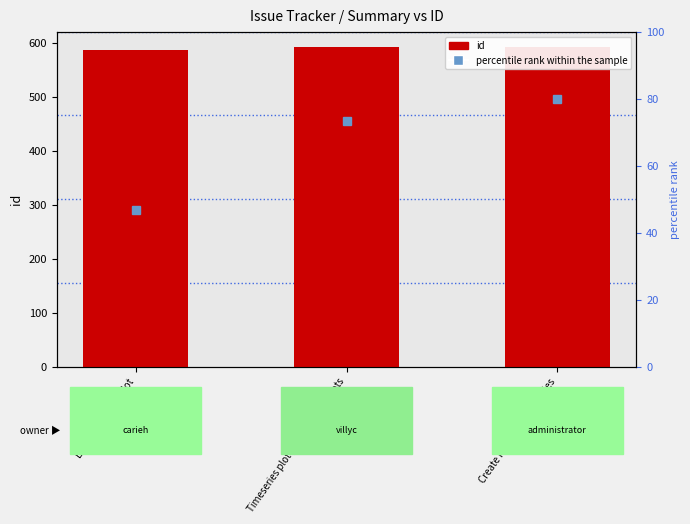

The chart shows a value of 592 at Create new model: fisheries. True or false?

True